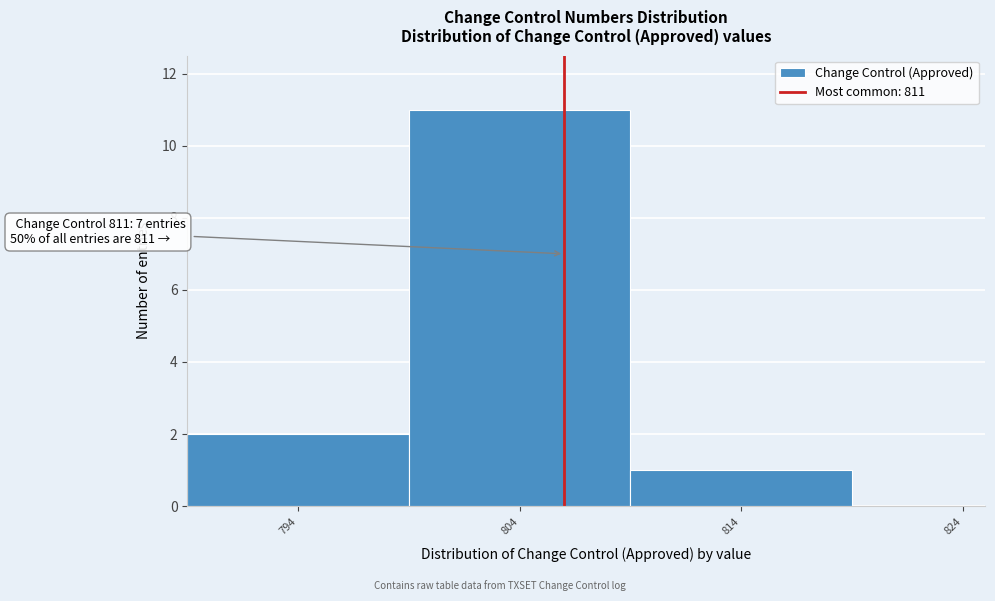

Reading right to left, transcribe all the data shown in this chart.

824=0	814=1	804=11	794=2